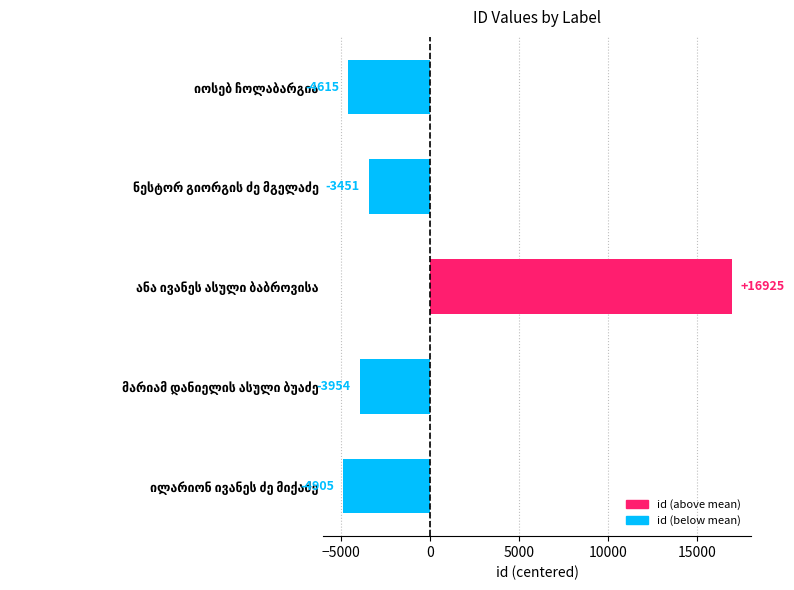

What is the maximum value shown in the chart?

16925